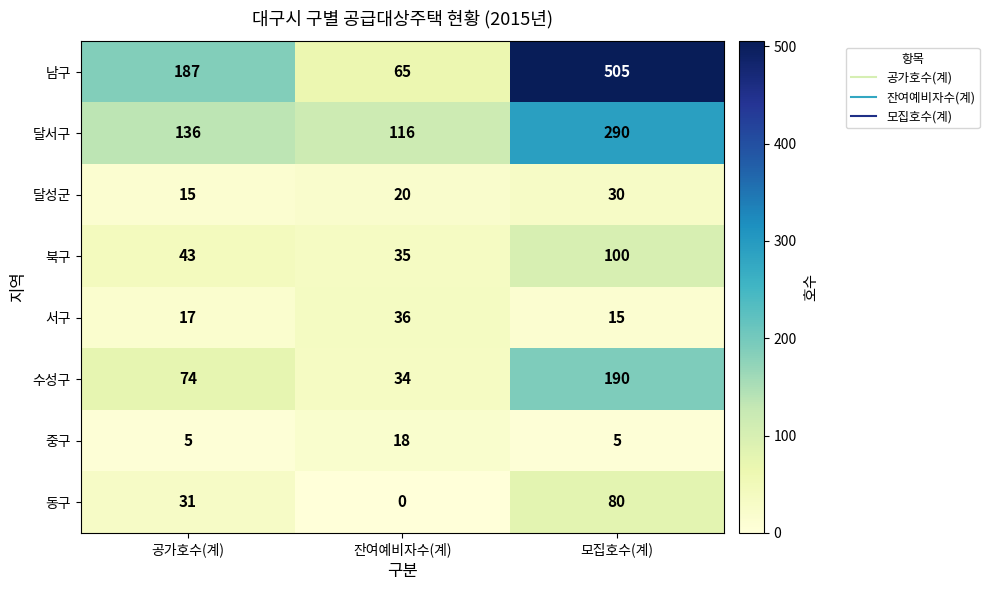

The value of 동구 at 공가호수(계) is 46. True or false?

False